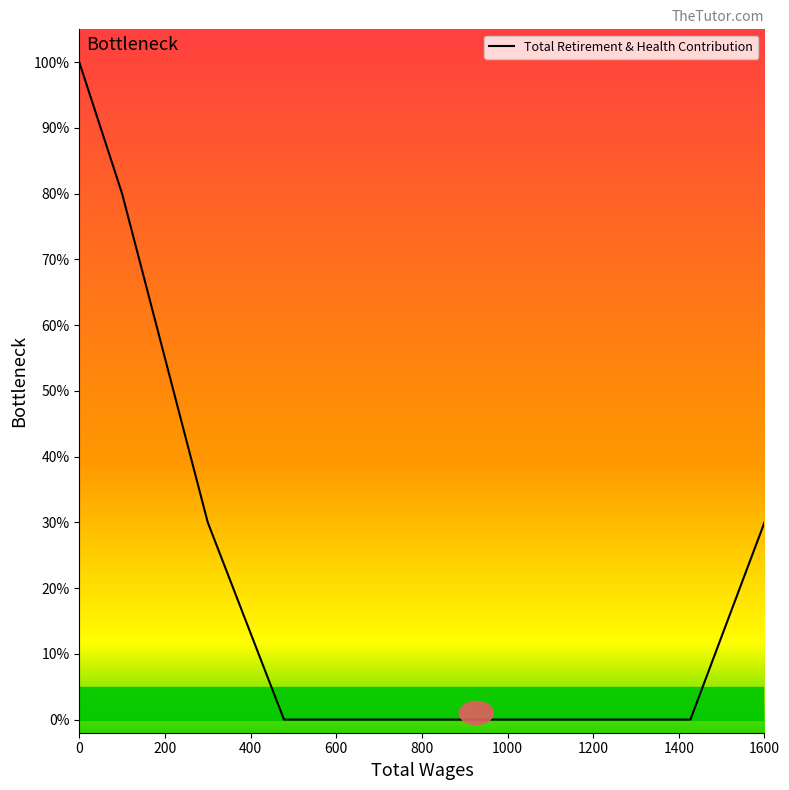

How many lines are shown in the chart?

1